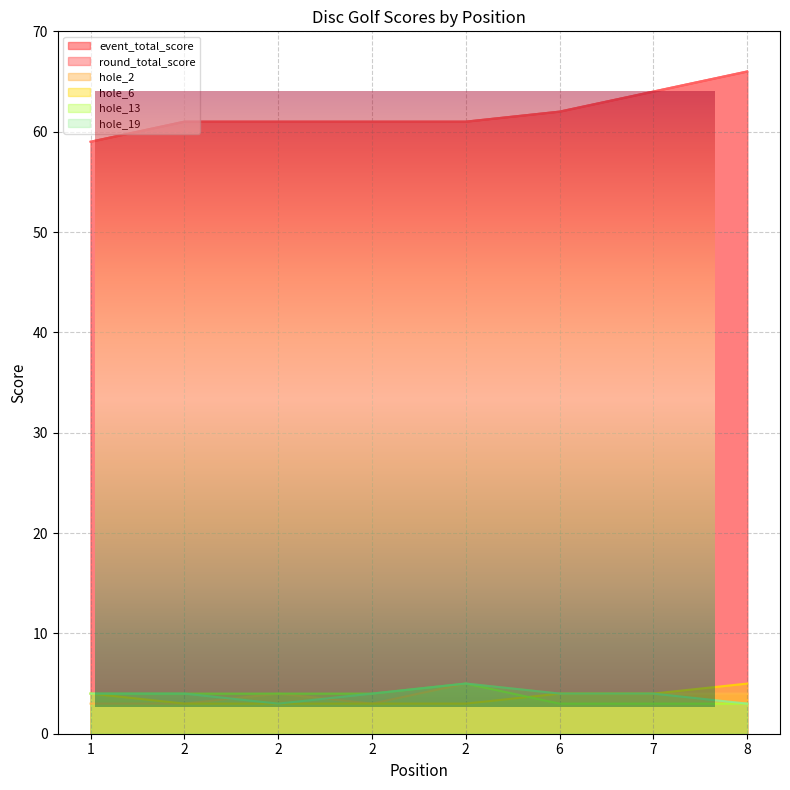

The hole_2 series shows 5 at 2. True or false?

True